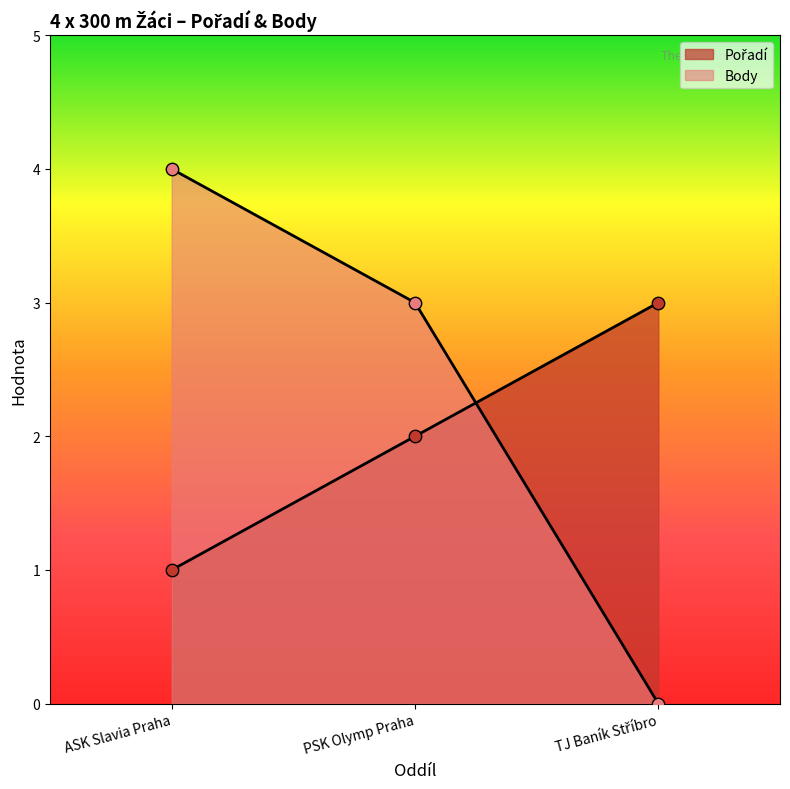

At how many categories does at least one series exceed 2?

3